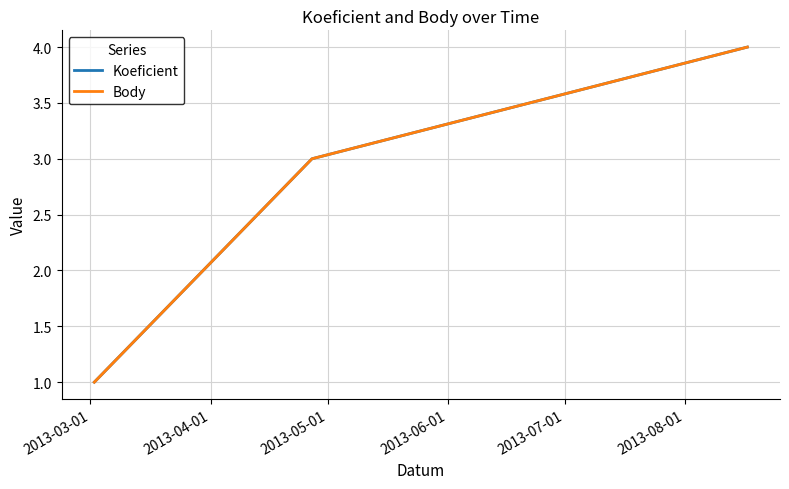

Where does the Body series first go above 3?

2013-05-01